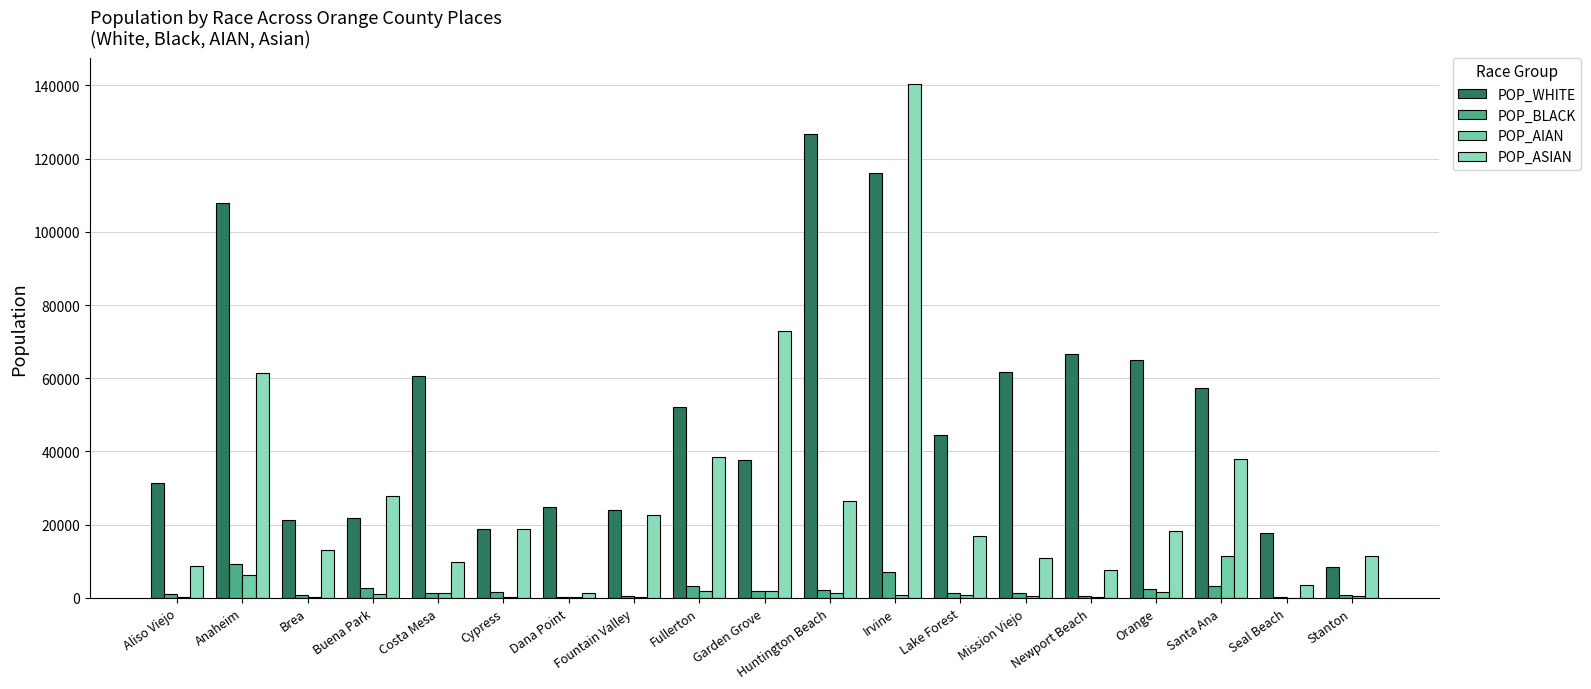

The value of POP_ASIAN at Aliso Viejo is 5996. True or false?

False